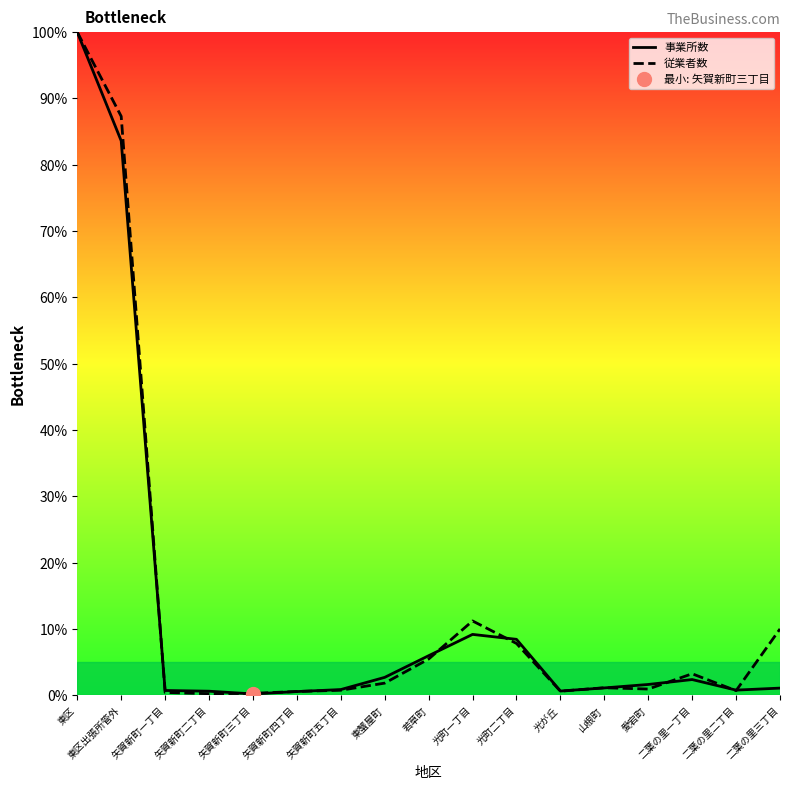

What is the difference between the 事業所数 values at 山根町 and 東蟹屋町?

1.6